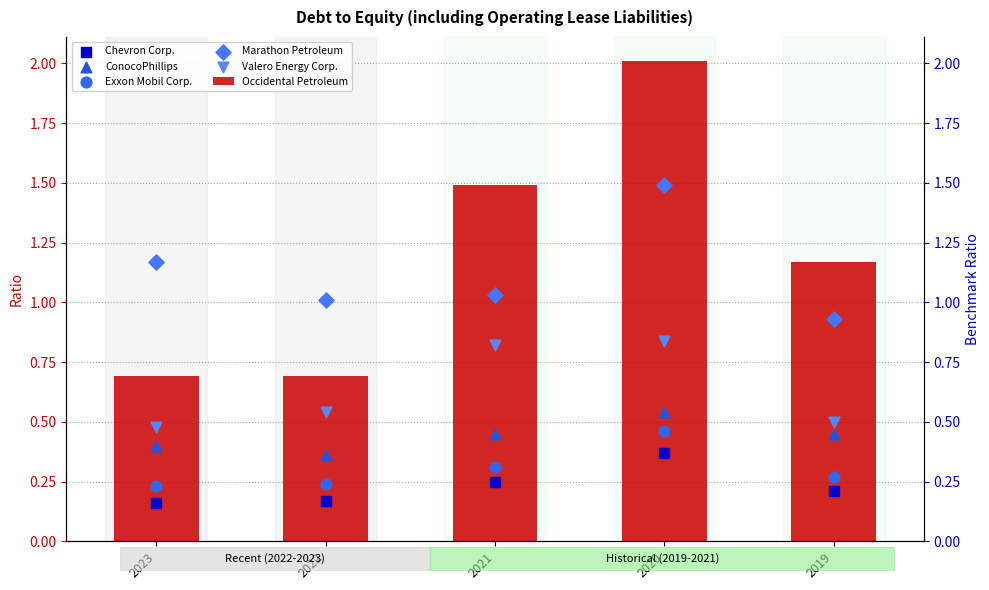

Which series reaches the maximum Y coordinate?

Occidental Petroleum